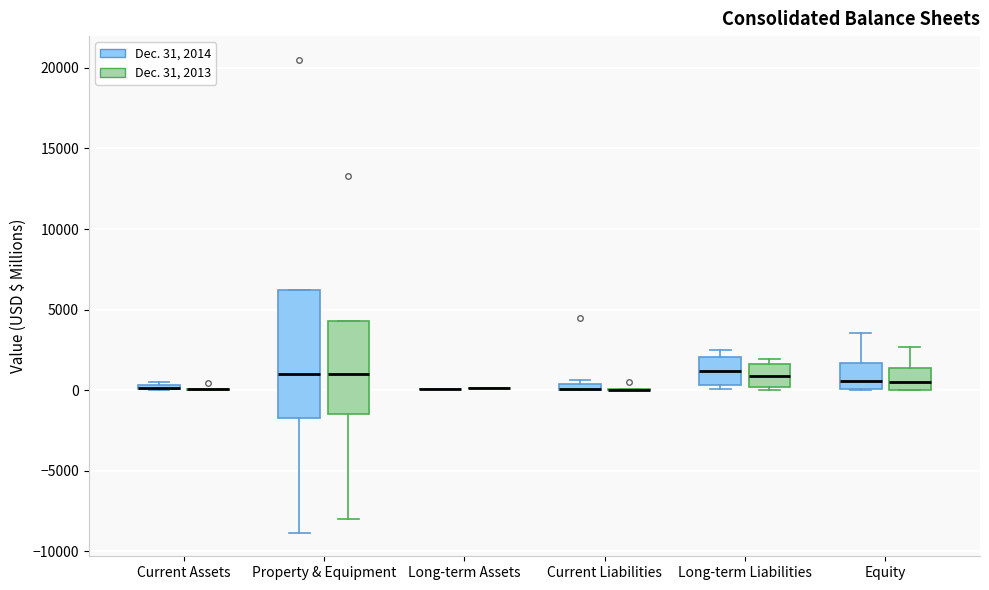

Which box is the tallest, from its lower edge to its upper edge?

Property & Equipment (Dec. 31, 2014)